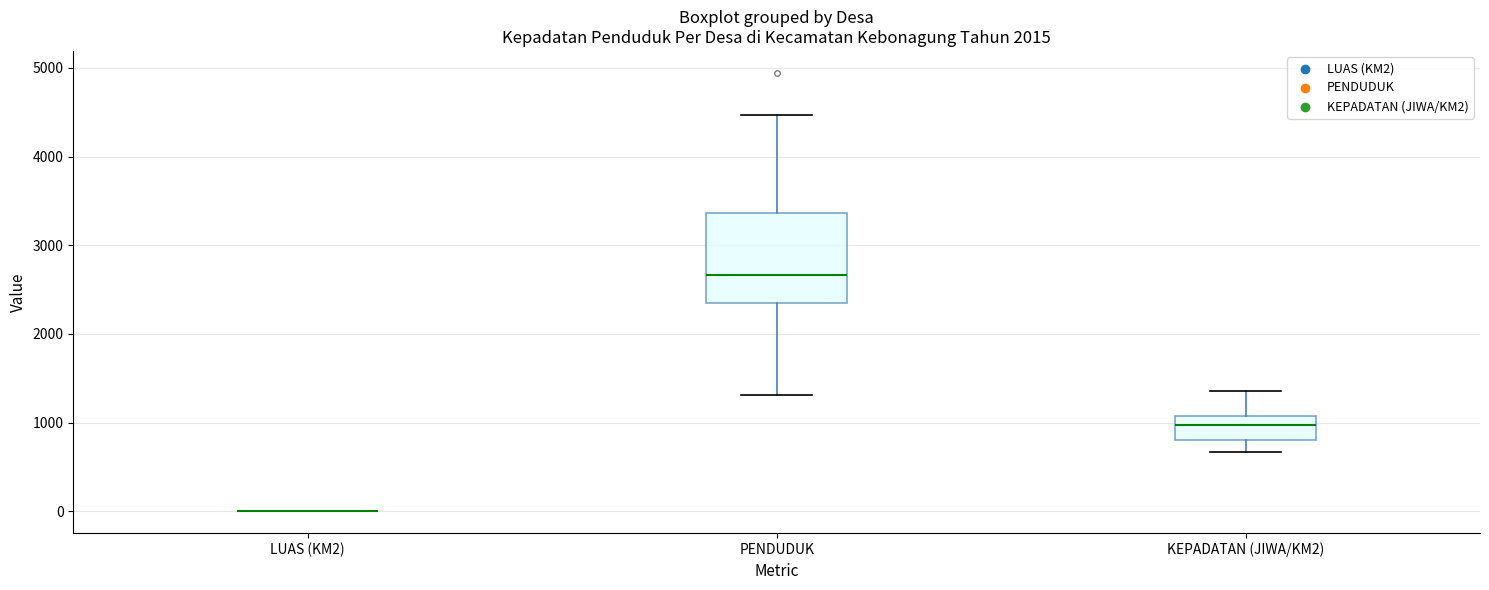

Reading left to right, read every box against the y-axis: the position of its median line, the range the box covers, and the ends of its whiskers. The values are not printed on the chart, so give them approximately, as read against the axis.

LUAS (KM2): box collapsed to a line at 0, whiskers 0 to 0
PENDUDUK: median 2700, box 2400 to 3400, whiskers 1300 to 4500
KEPADATAN (JIWA/KM2): median 1000, box 800 to 1100, whiskers 700 to 1400